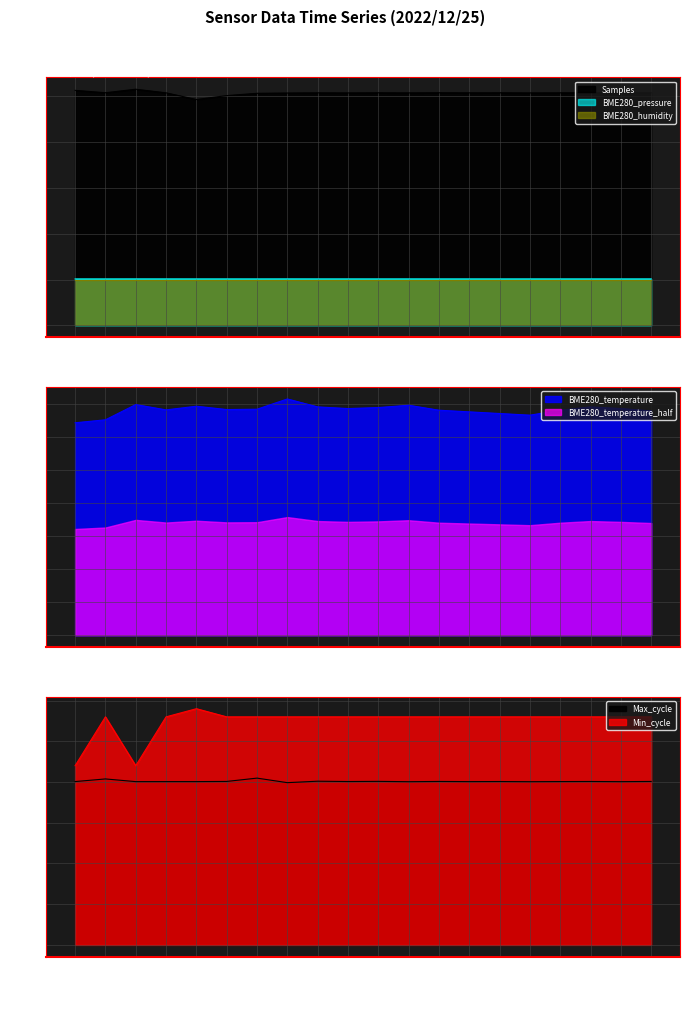

Is it true that Samples equals 5.1 at 01:39?

True